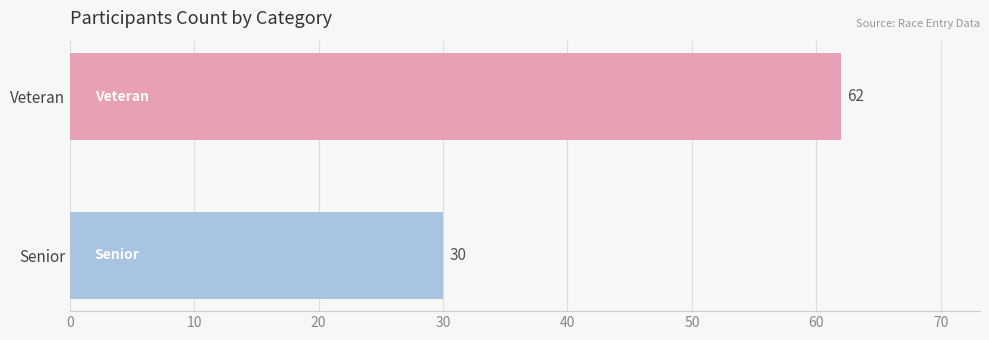

Count the number of categories in the chart.

2